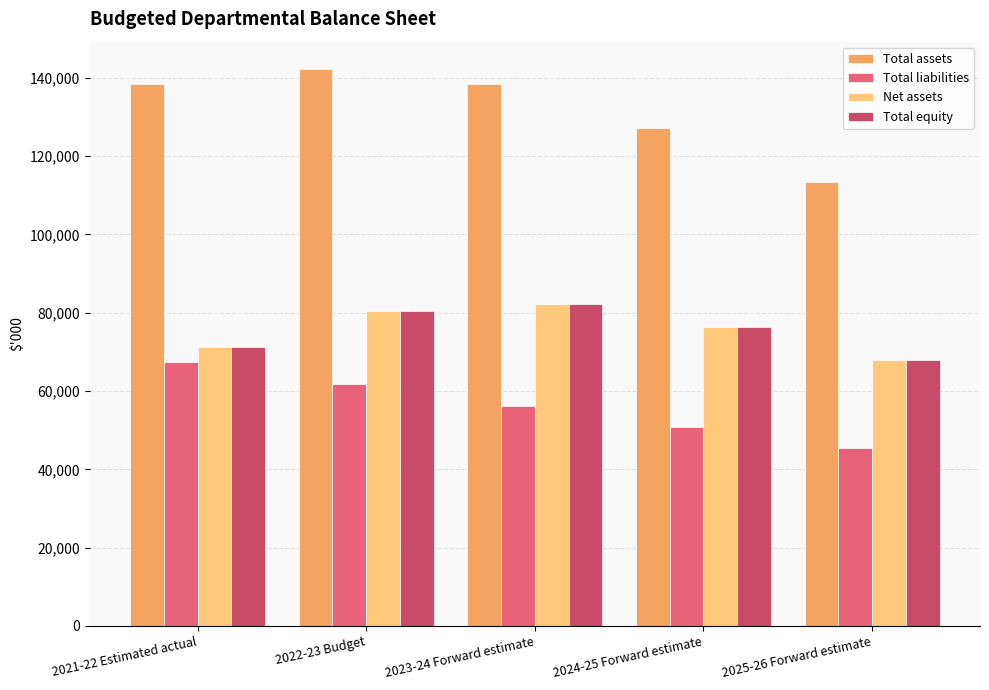

Where is Total equity nearest to the value 75160?

2024-25 Forward estimate